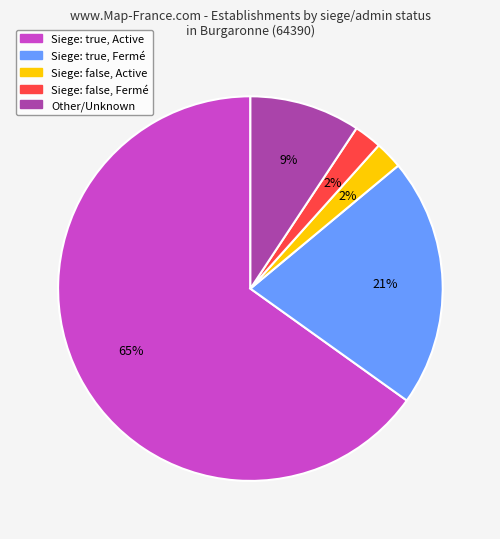

Does any single category account for the majority?

Yes